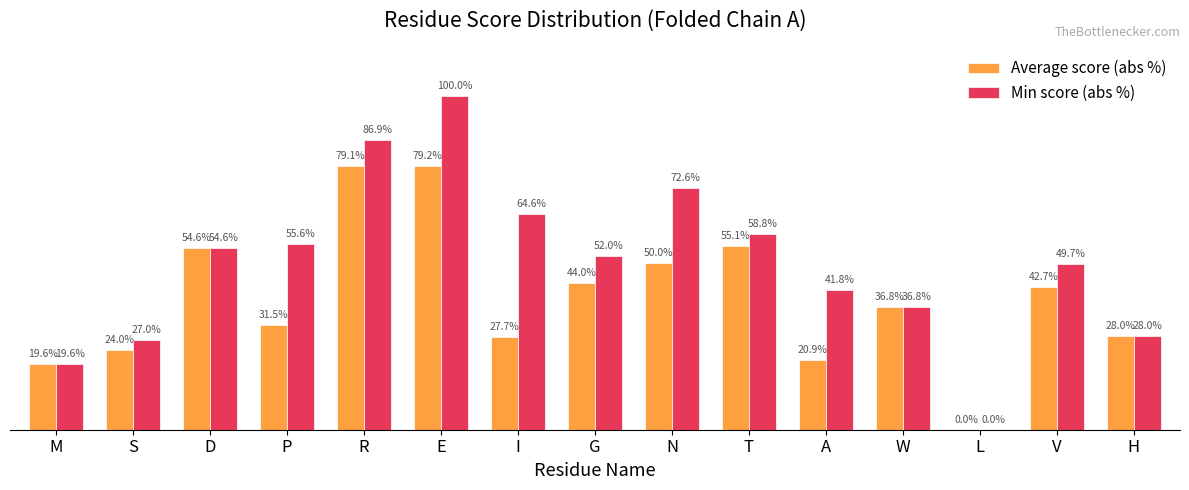

At which category is the sum across all series the highest?

E